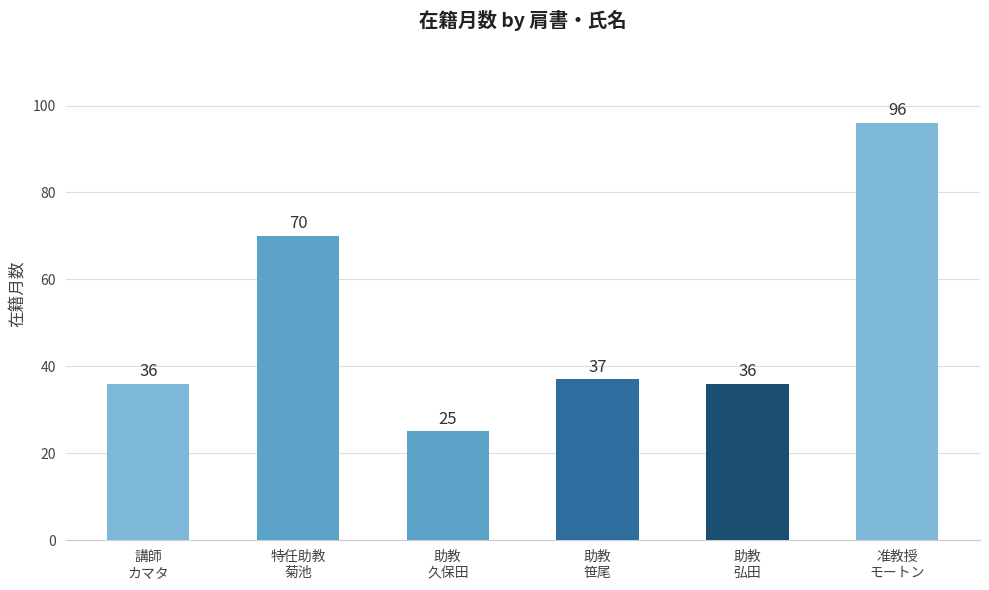

How many values are below 37?

3